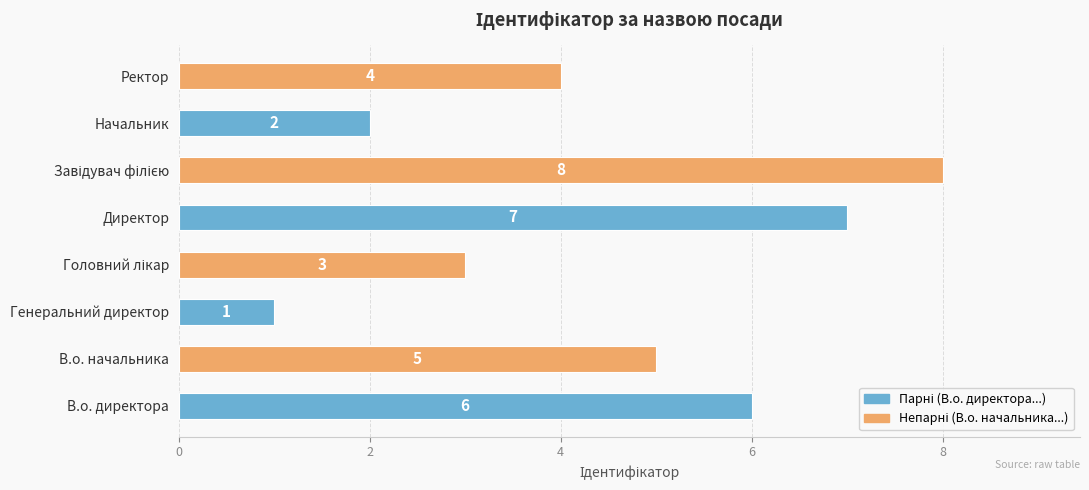

Between В.о. директора and В.о. начальника, which is larger?

В.о. директора